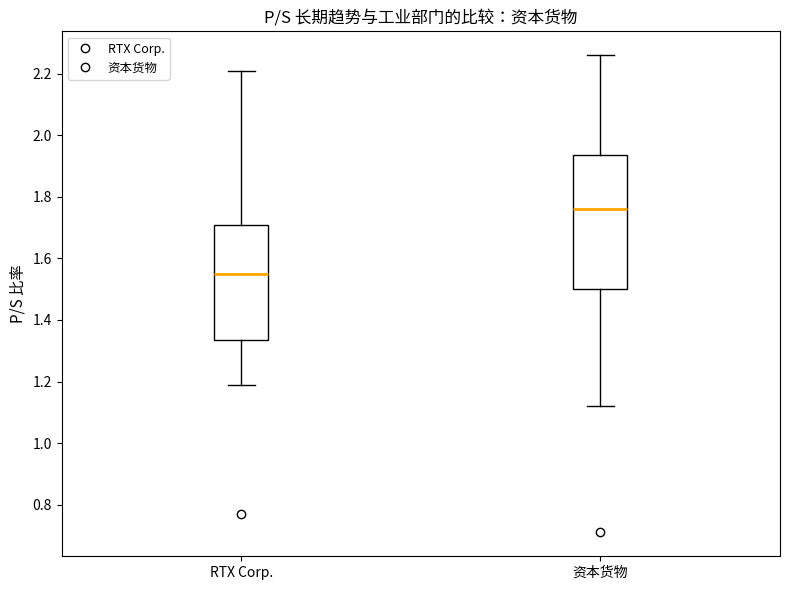

Reading left to right, transcribe this box plot: for each box, give where its median line is, the range the box spans, and where its two whiskers end, as read against the y-axis. The values are not printed on the chart, so give them approximately, as read against the axis.

RTX Corp.: median 1.56, box 1.34 to 1.72, whiskers 1.20 to 2.22
资本货物: median 1.76, box 1.50 to 1.94, whiskers 1.12 to 2.26